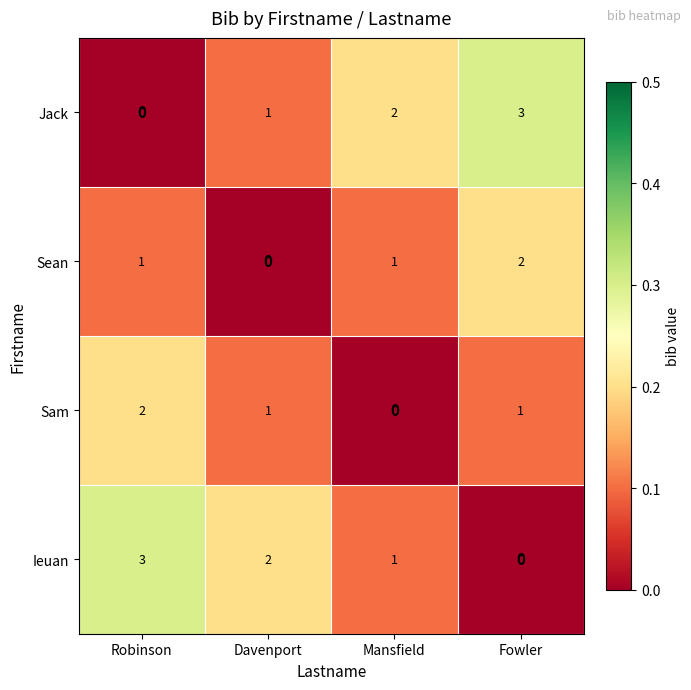

At how many categories does at least one series exceed 0?

4